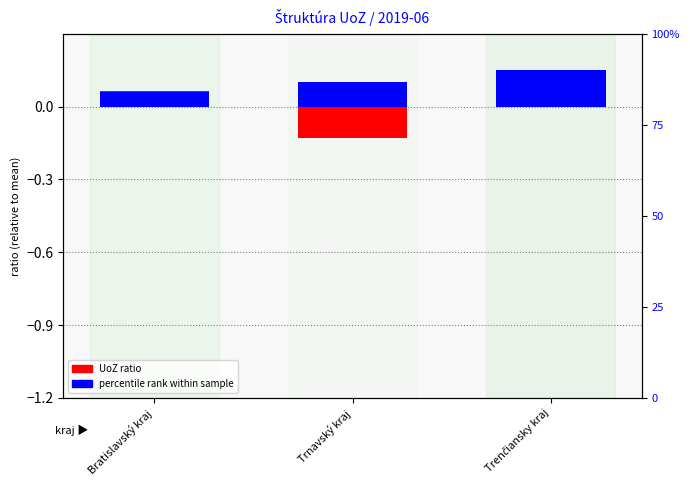

What is the label of the 2nd bar from the left?

Trnavský kraj